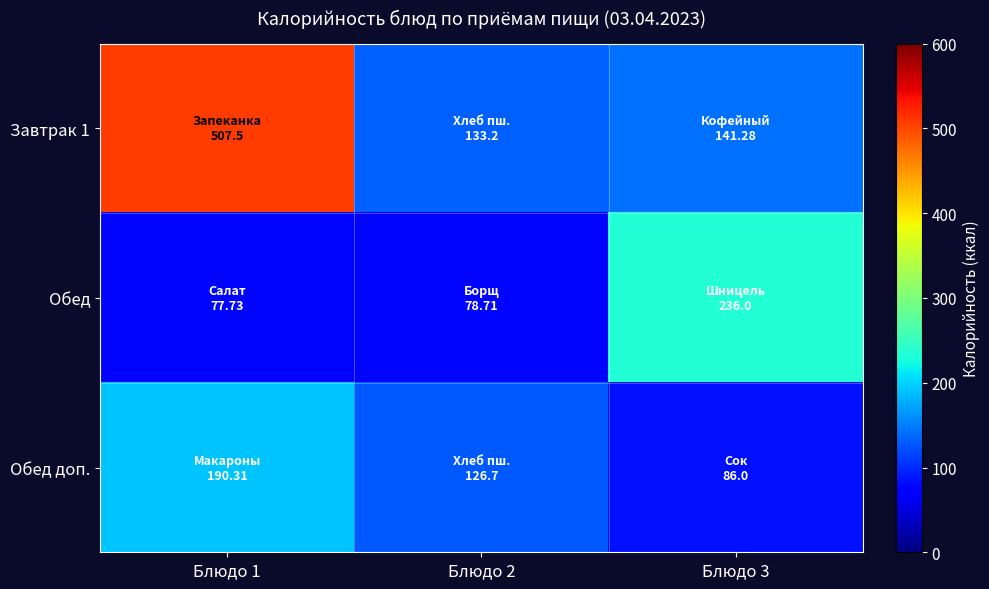

Count the number of categories in the chart.

3